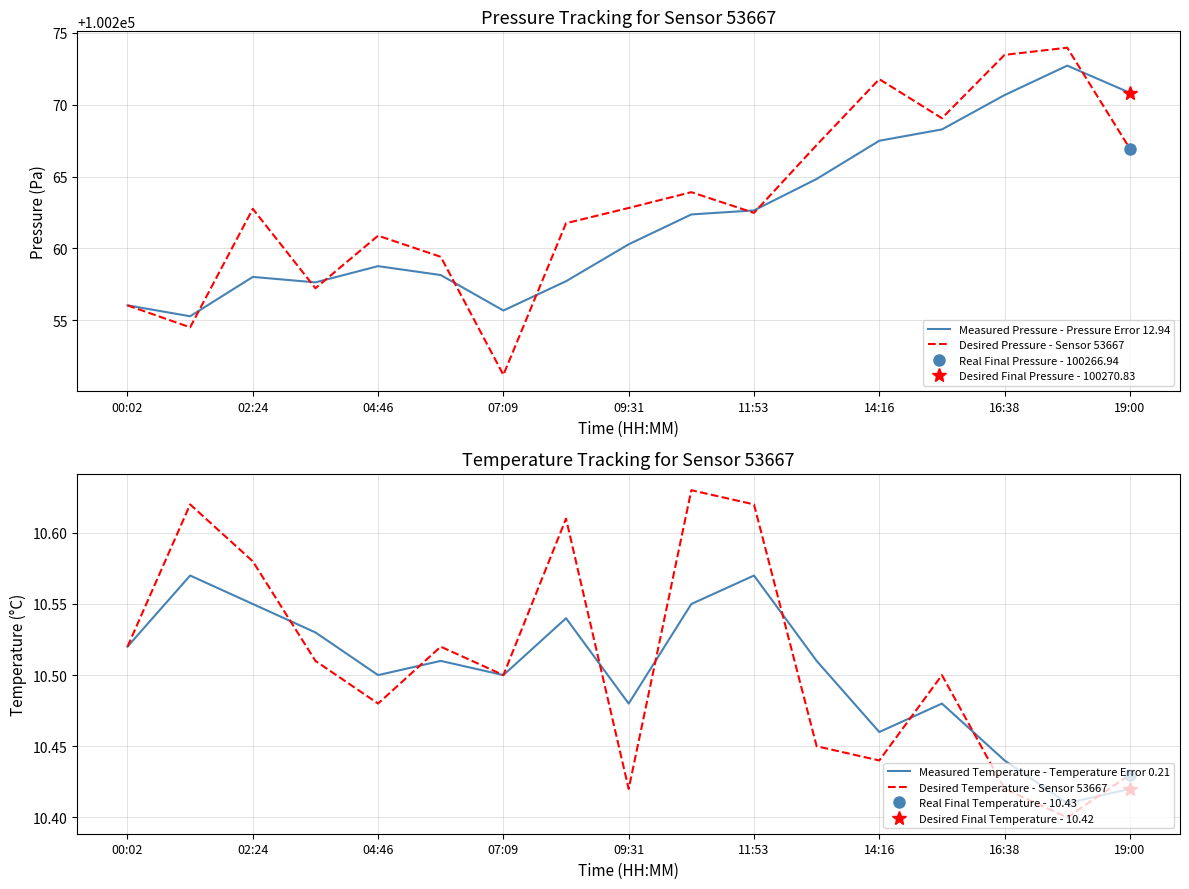

The value of Desired Pressure - Sensor 53667 at 16:38 is 100273.5. True or false?

True